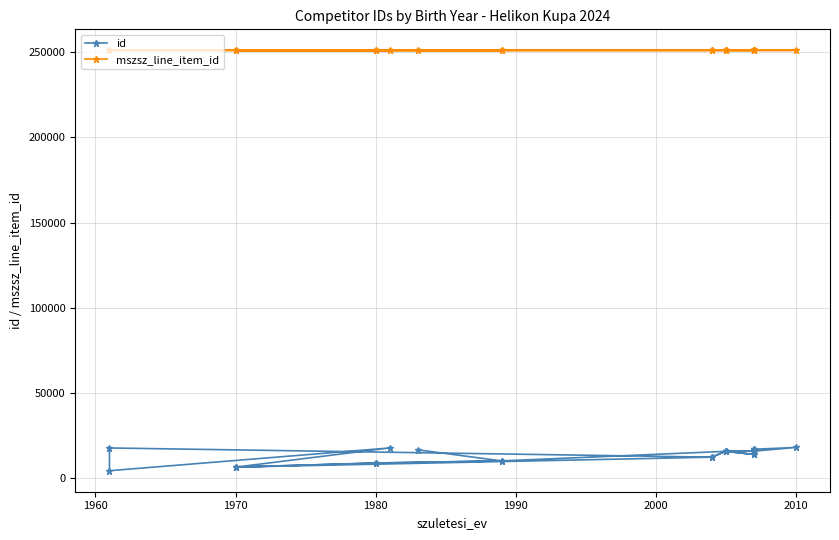

True or false: id and mszsz_line_item_id intersect in this chart.

False